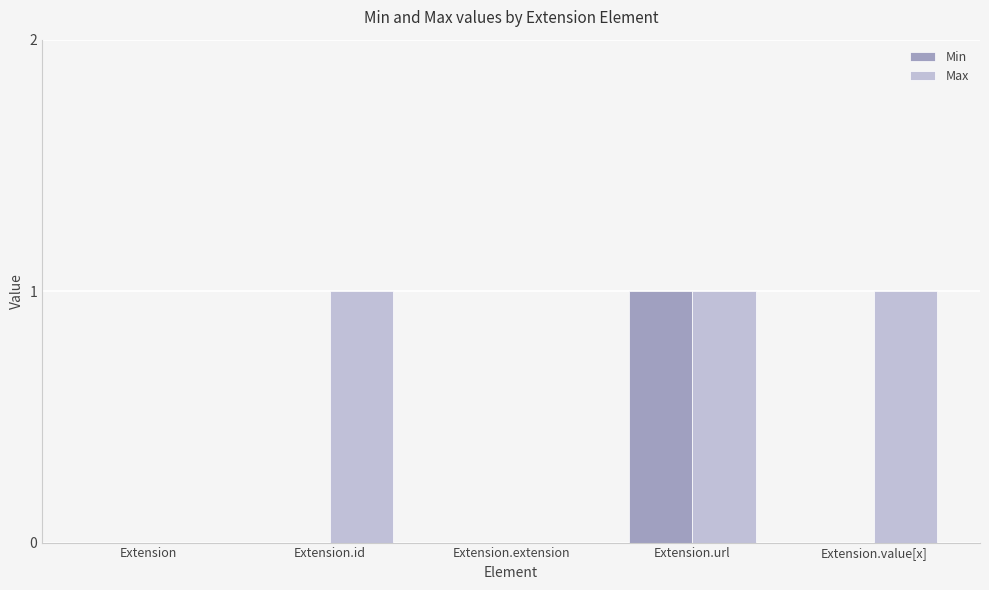

What are all the series names shown in the legend?

Min, Max